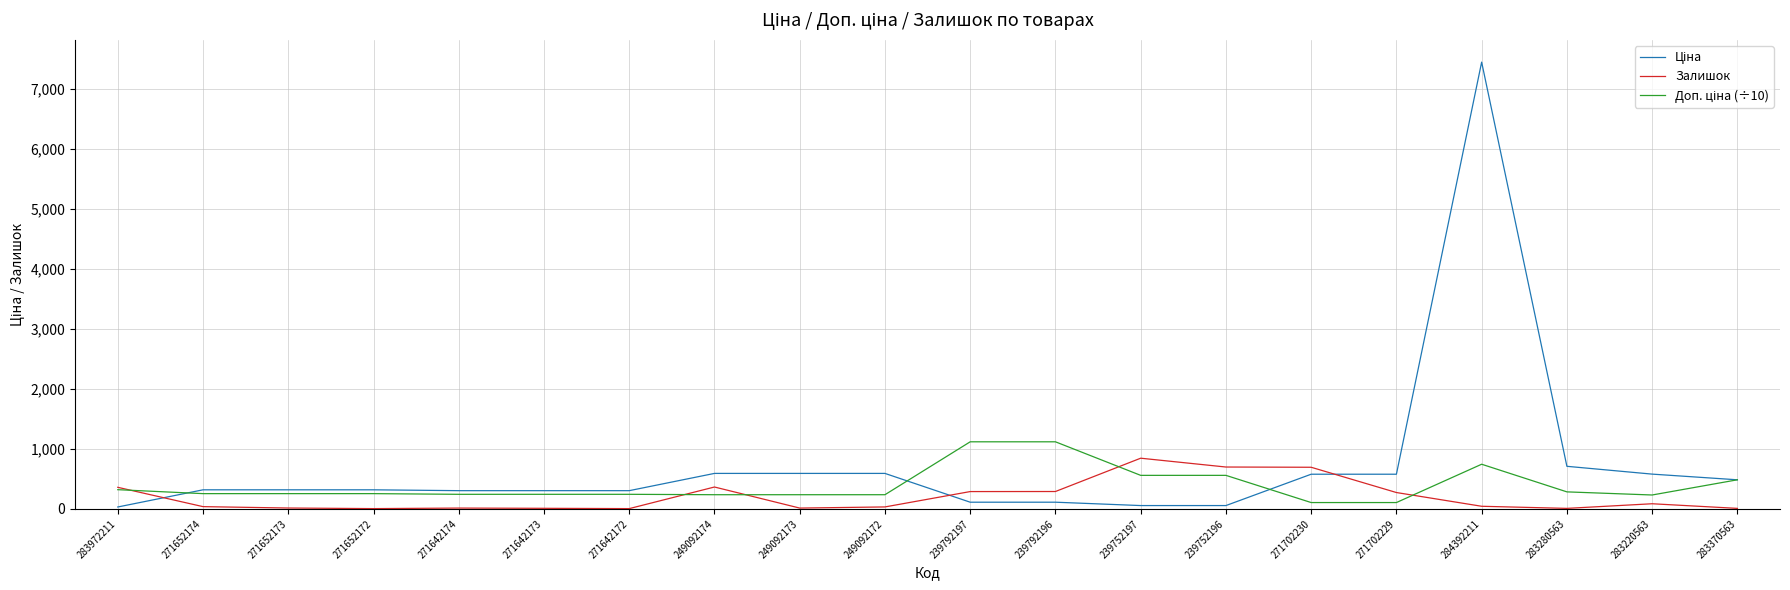

What is the maximum value shown in the chart?

7444.6